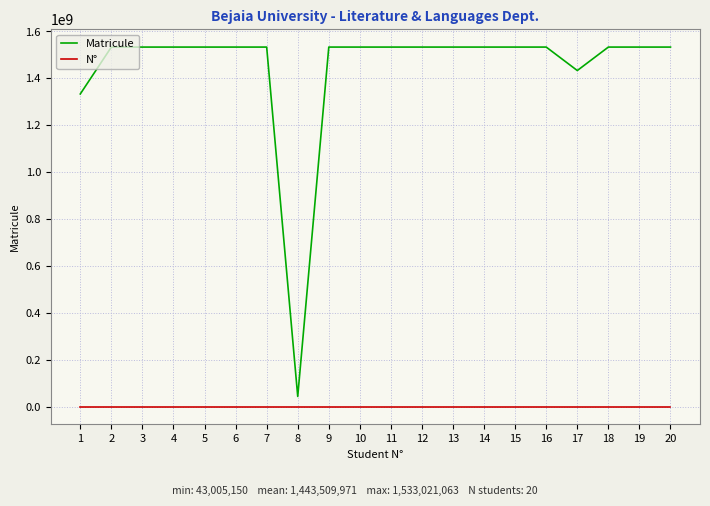

Rank the series by their average value, from highest to lowest.

Matricule, N°